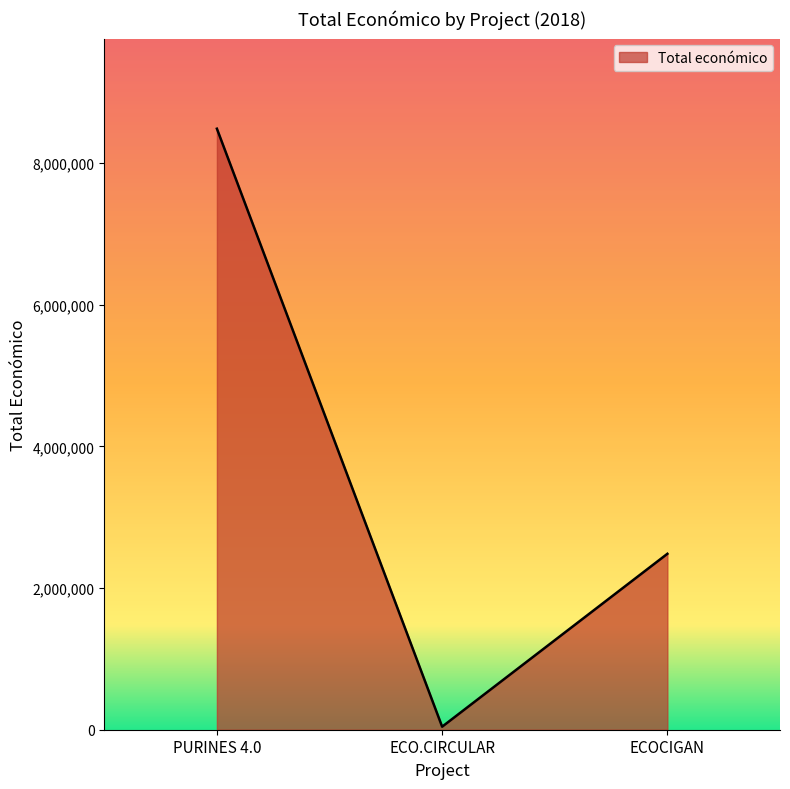

Reading right to left, extract all data points from this chart.

2483714	42845	8484999